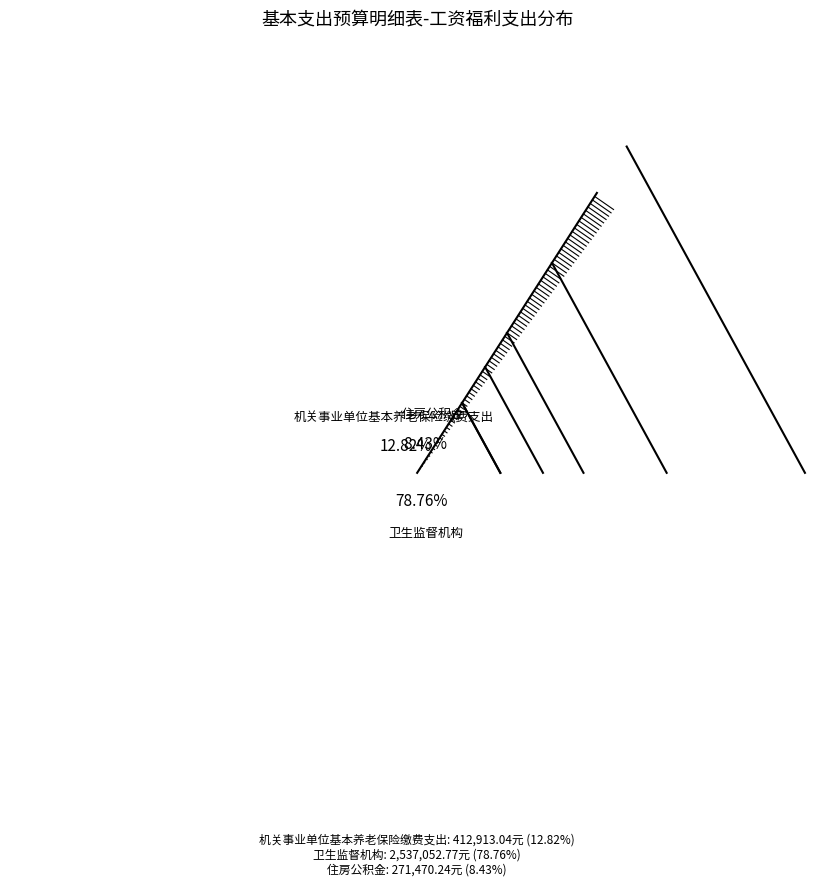

Which category has the biggest portion of the pie?

卫生监督机构